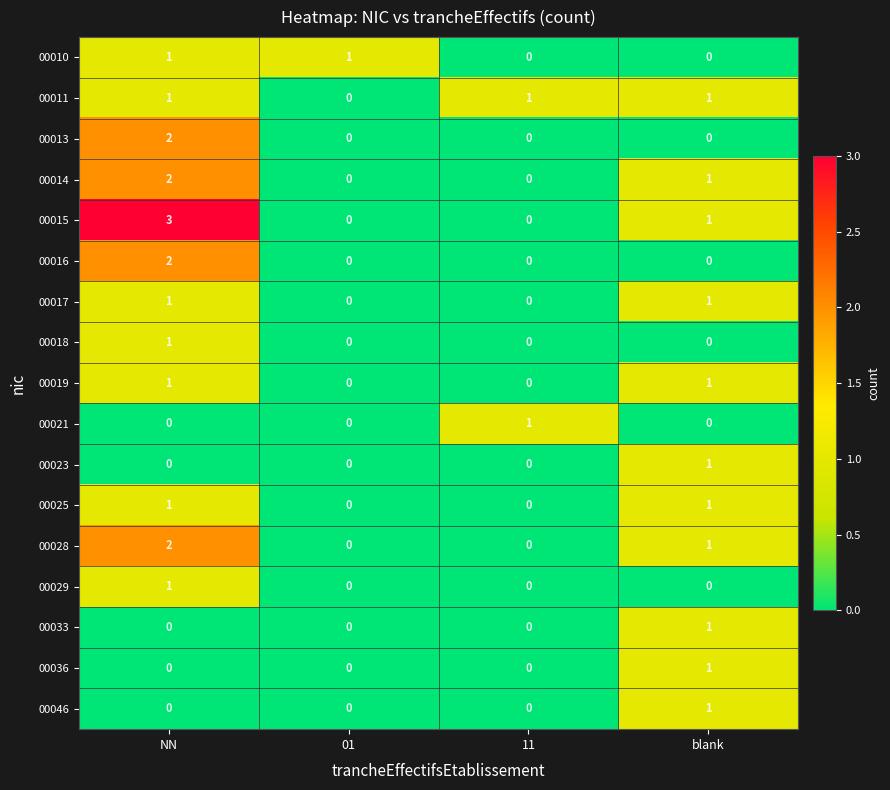

Is it true that 00019 equals -1 at 11?

False